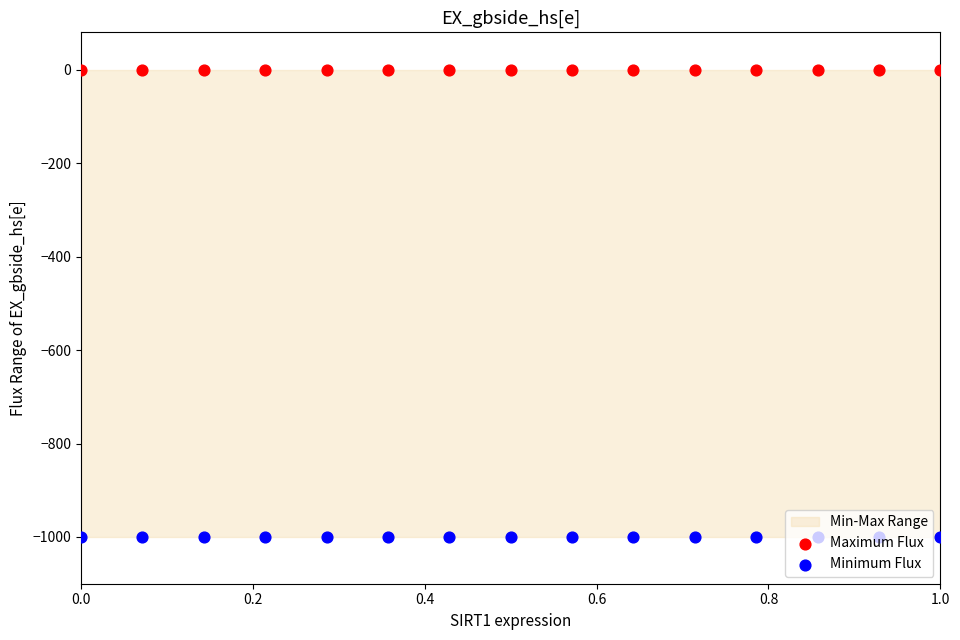

At how many categories does at least one series exceed -394?

15